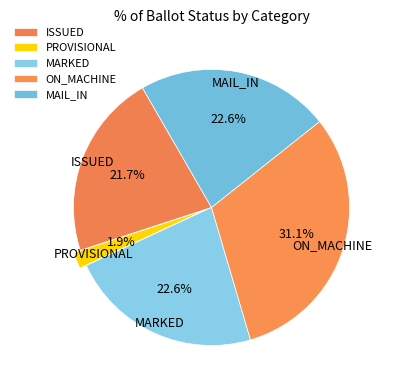

How many slices are in this pie chart?

5